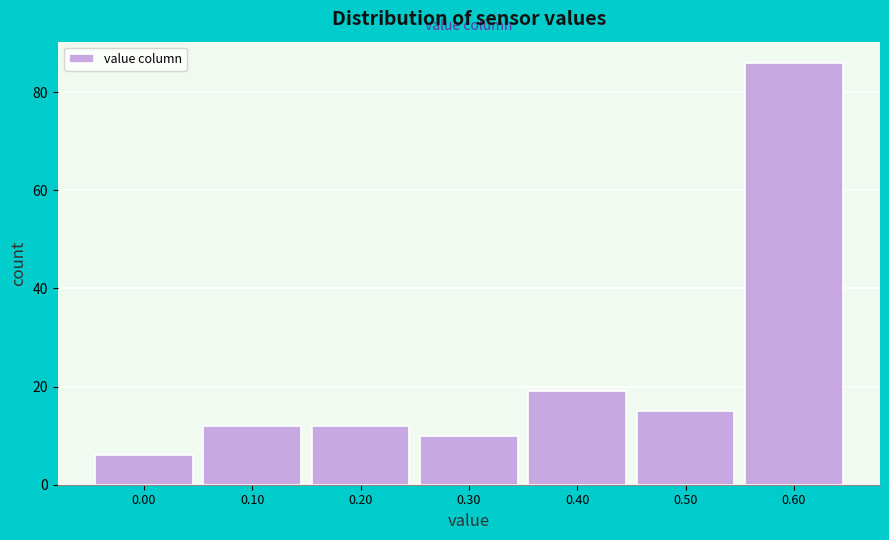

Reading left to right, transcribe this chart: for each bar, give the range it covers on the x-axis and its height. The values are not printed on the chart, so give them approximately, as read against the axis.

-0.05 to 0.05: 6
0.05 to 0.15: 12
0.15 to 0.25: 12
0.25 to 0.35: 10
0.35 to 0.45: 20
0.45 to 0.55: 16
0.55 to 0.65: 86